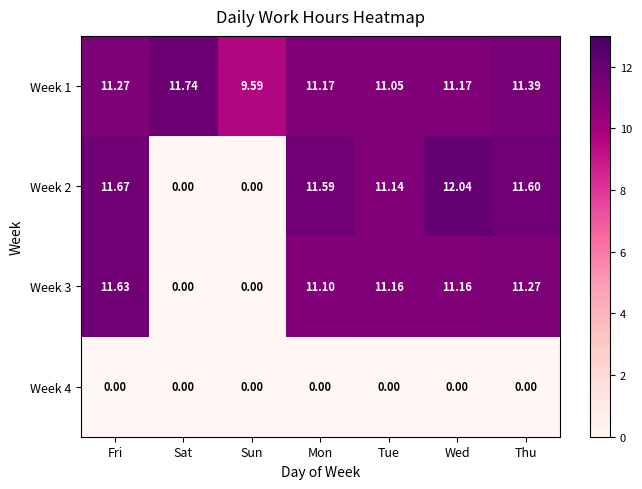

At which category does the chart reach its peak across all series?

Wed